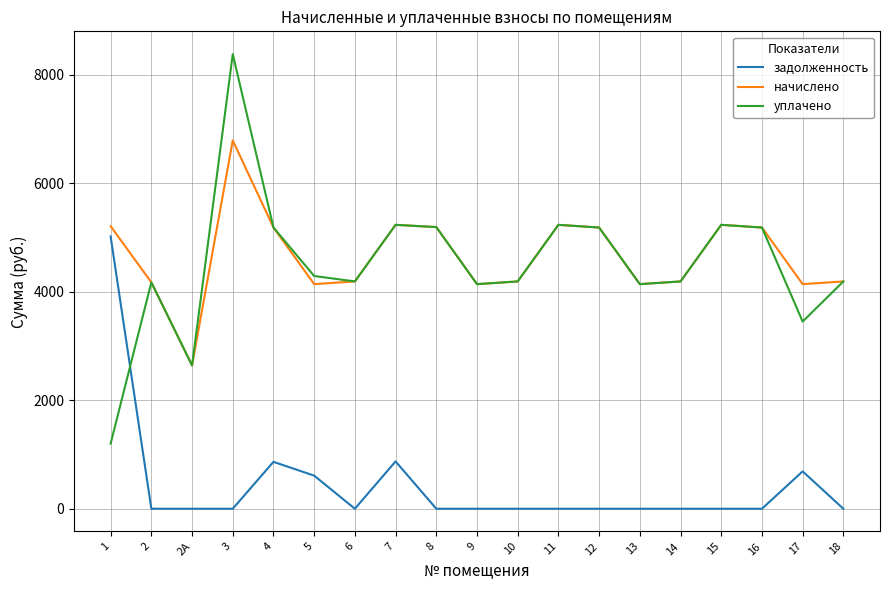

Rank the series by their maximum value, from highest to lowest.

уплачено, начислено, задолженность